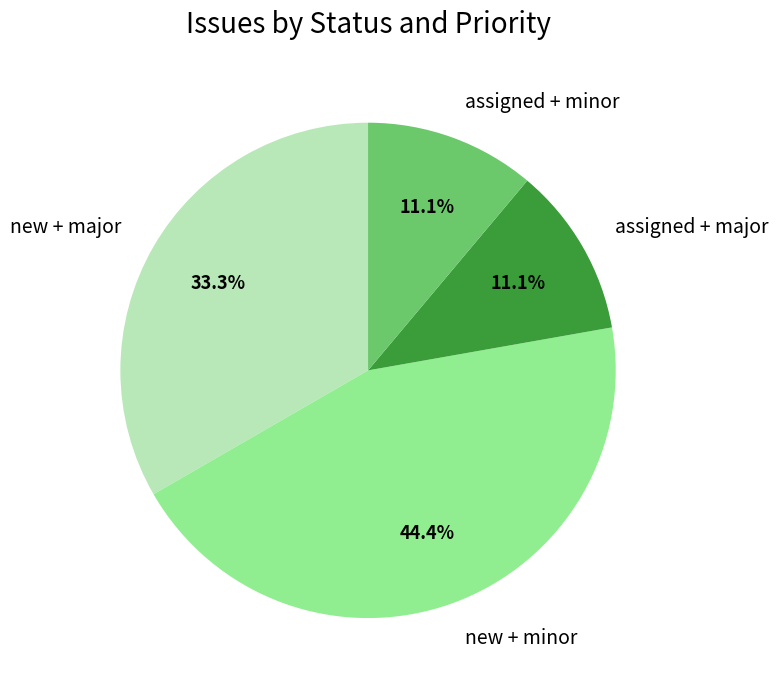

What is the largest slice in the pie chart?

new + minor